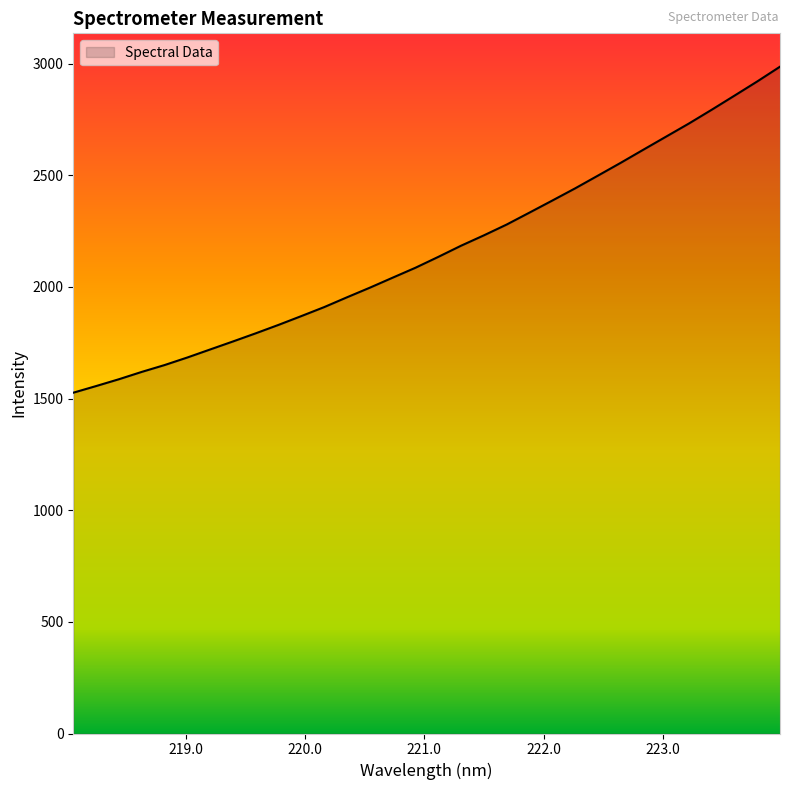

True or false: there are more than 0 points higher than both neighbors.

False